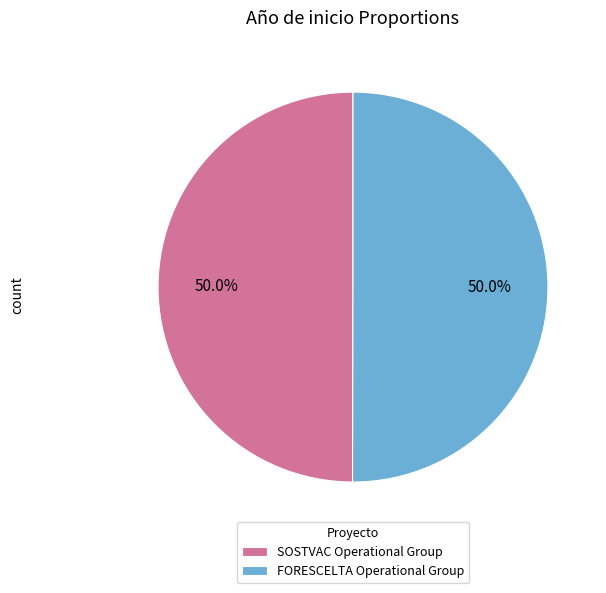

Approximately how many times larger is the value at SOSTVAC Operational Group compared to FORESCELTA Operational Group?

1.0